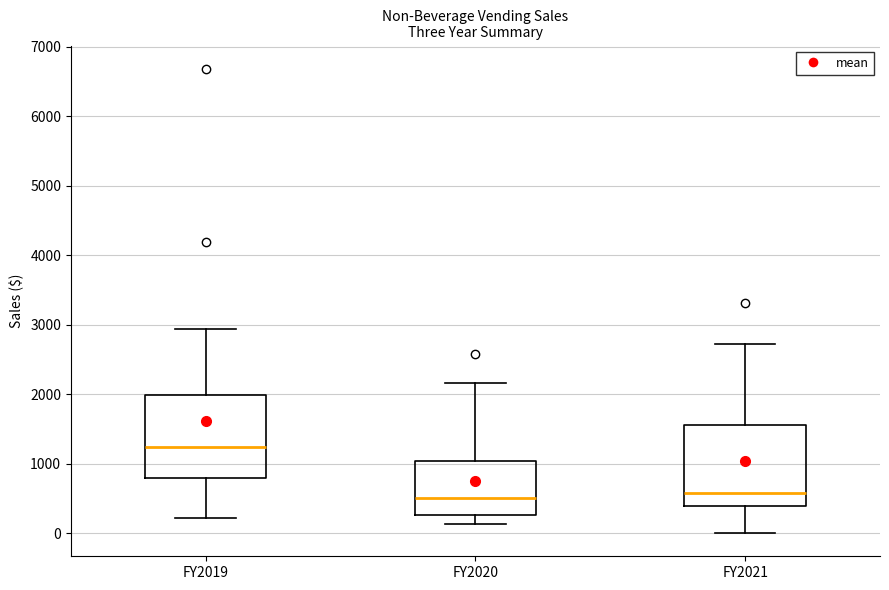

Reading left to right, transcribe this box plot: for each box, give where its median line is, the range the box spans, and where its two whiskers end, as read against the y-axis. The values are not printed on the chart, so give them approximately, as read against the axis.

FY2019: median 1200, box 800 to 2000, whiskers 200 to 2900
FY2020: median 500, box 300 to 1000, whiskers 100 to 2200
FY2021: median 600, box 400 to 1500, whiskers 0 to 2700